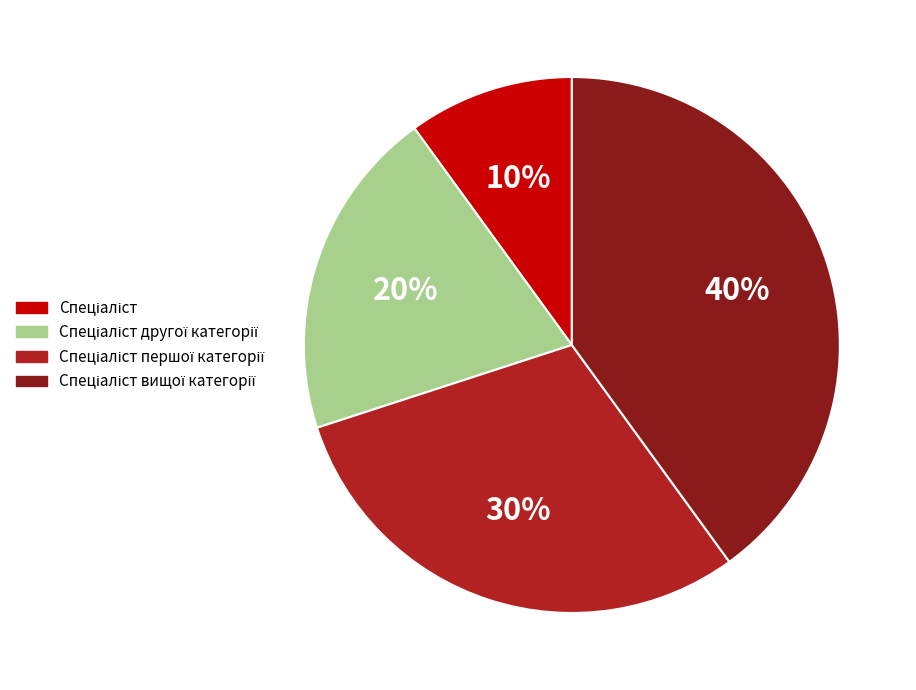

Is there any slice that represents more than half of the pie?

No